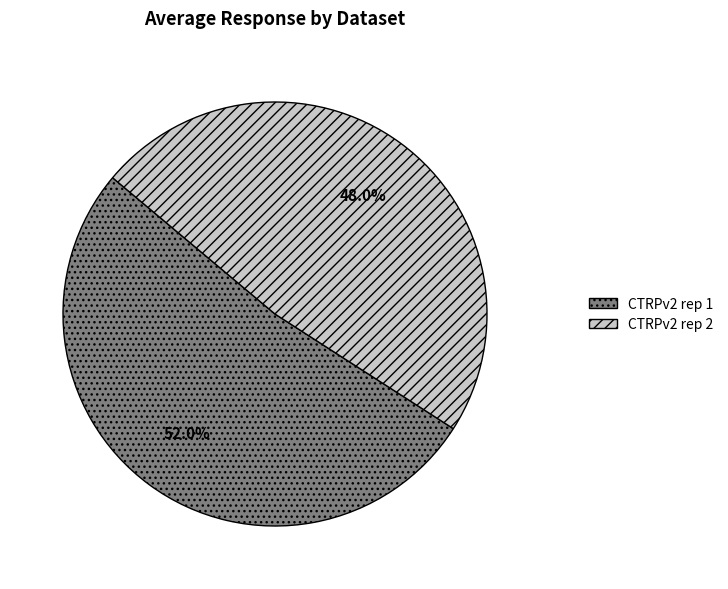

Is CTRPv2 rep 1 the majority of the pie?

Yes